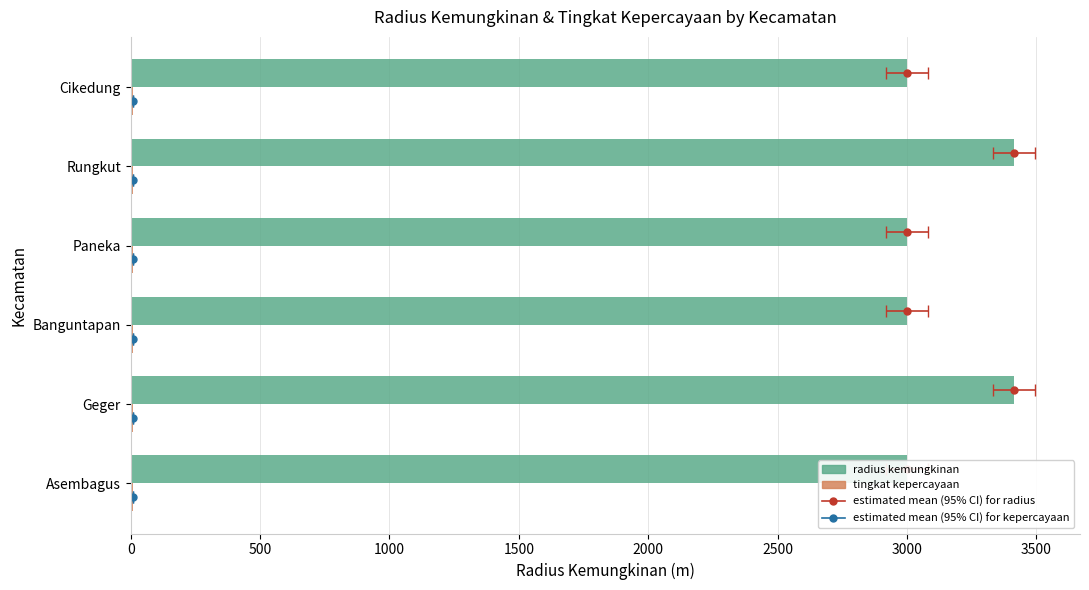

Are the bars horizontal?

Yes